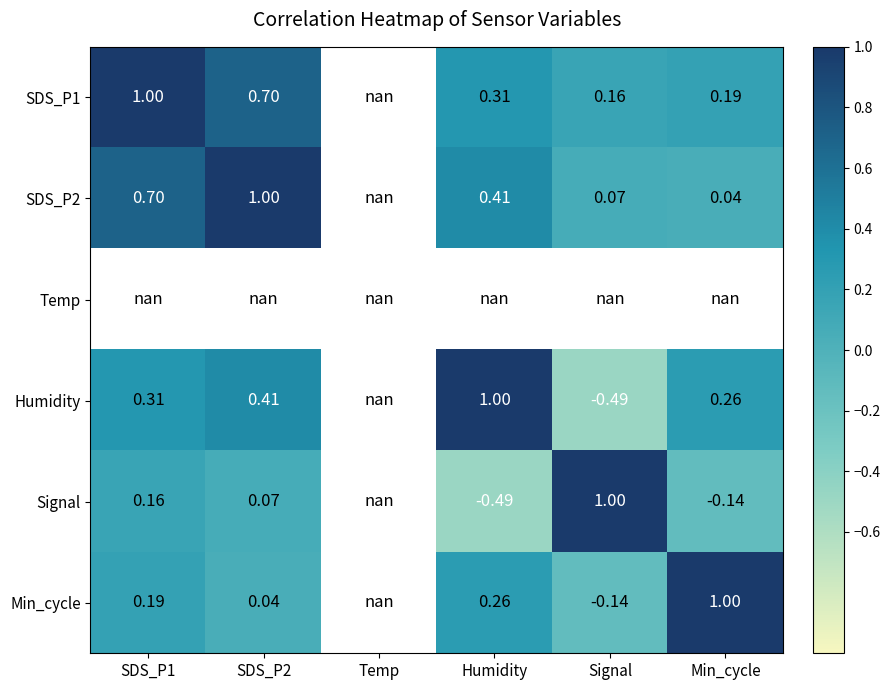

How many values in SDS_P1 are above zero?

5